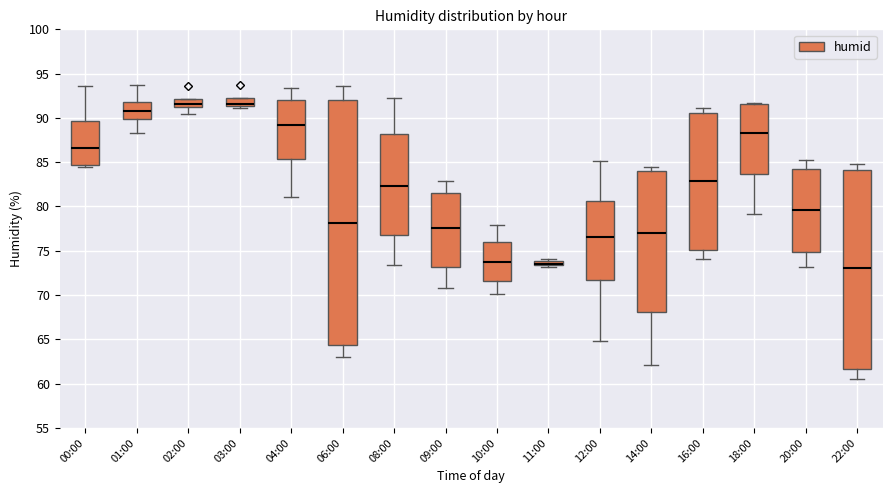

Where is the upper edge of the box for 20:00 on the y-axis? The values are not printed on the chart, so give them approximately, as read against the axis.

84.0